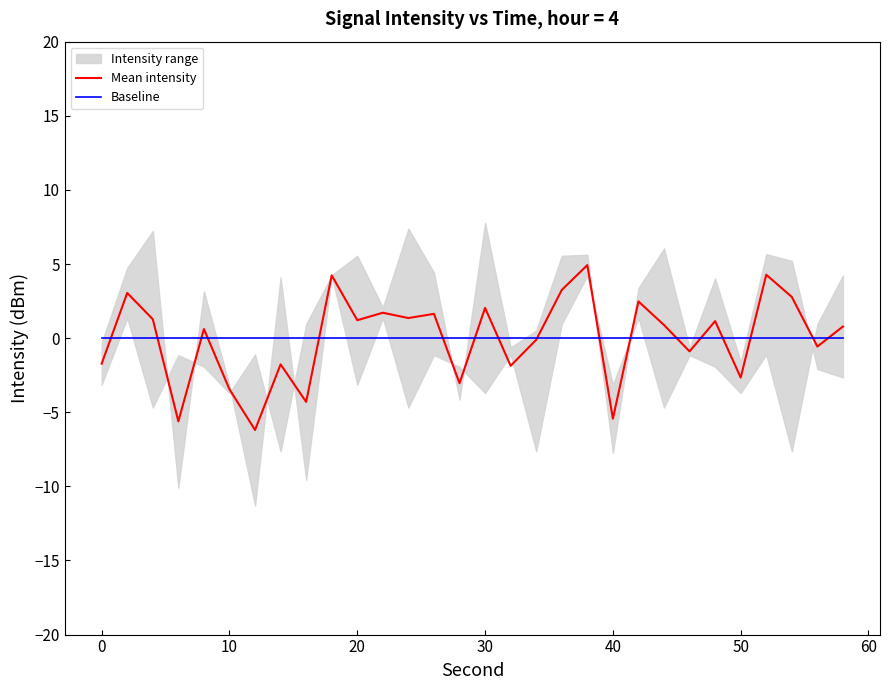

True or false: Baseline and Mean intensity cross at least once.

True